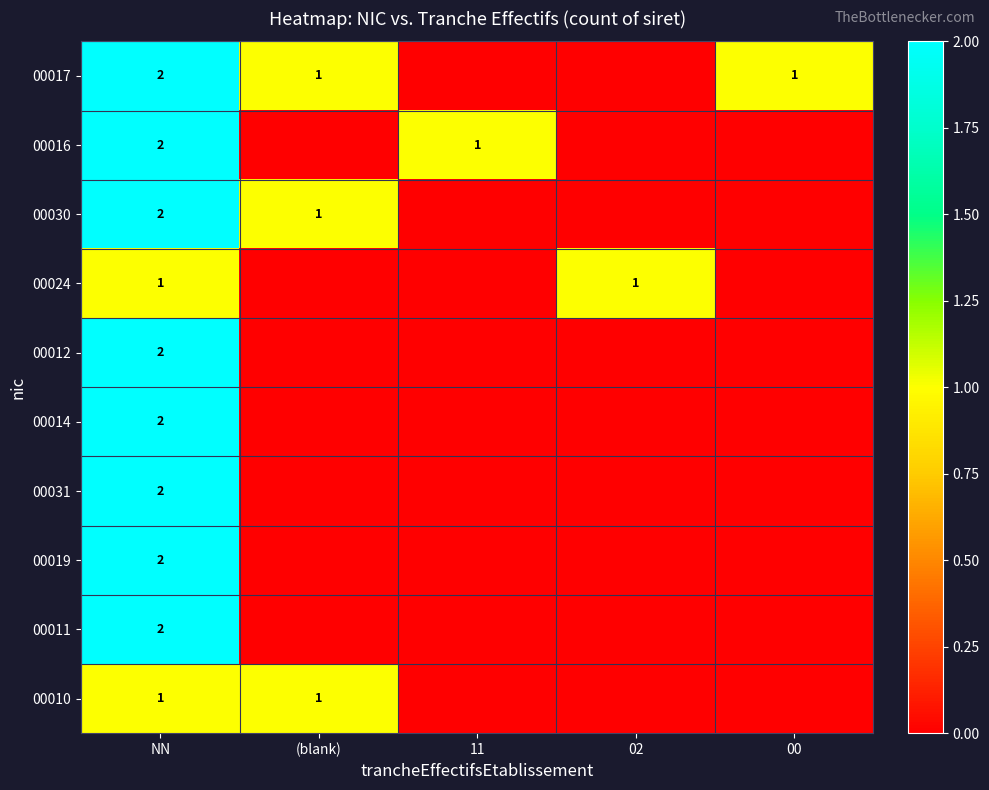

At how many categories does at least one series exceed 1?

1